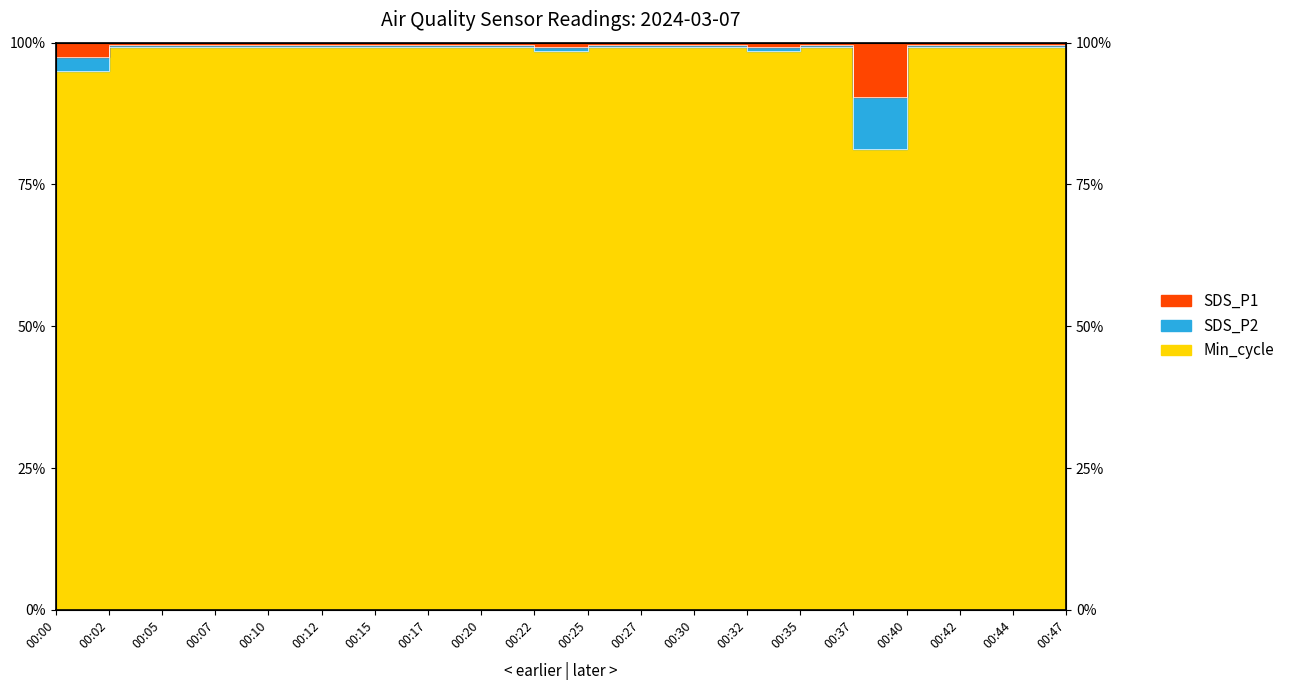

At which category is the sum across all series the highest?

00:02